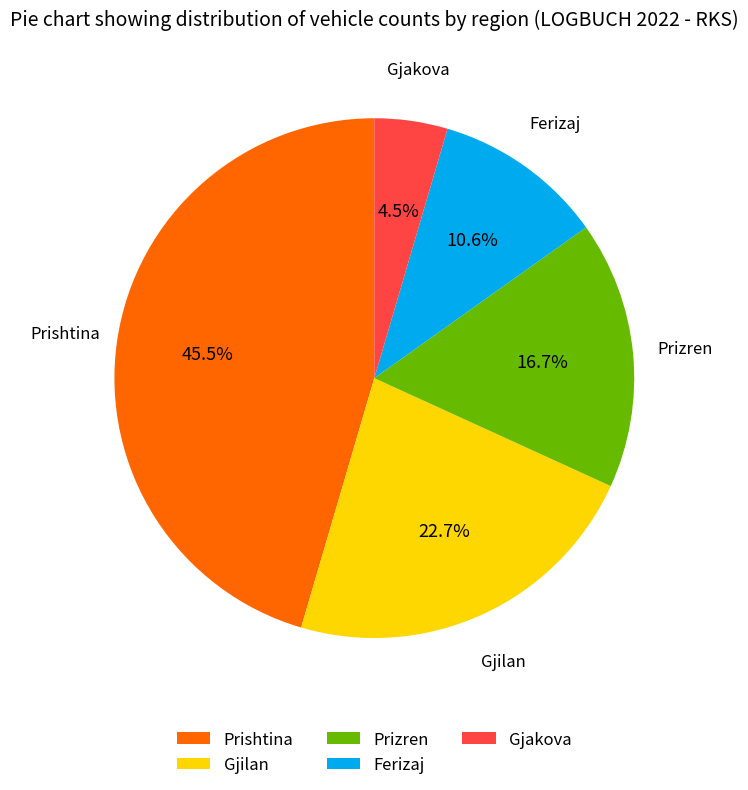

How many segments does this pie chart have?

5